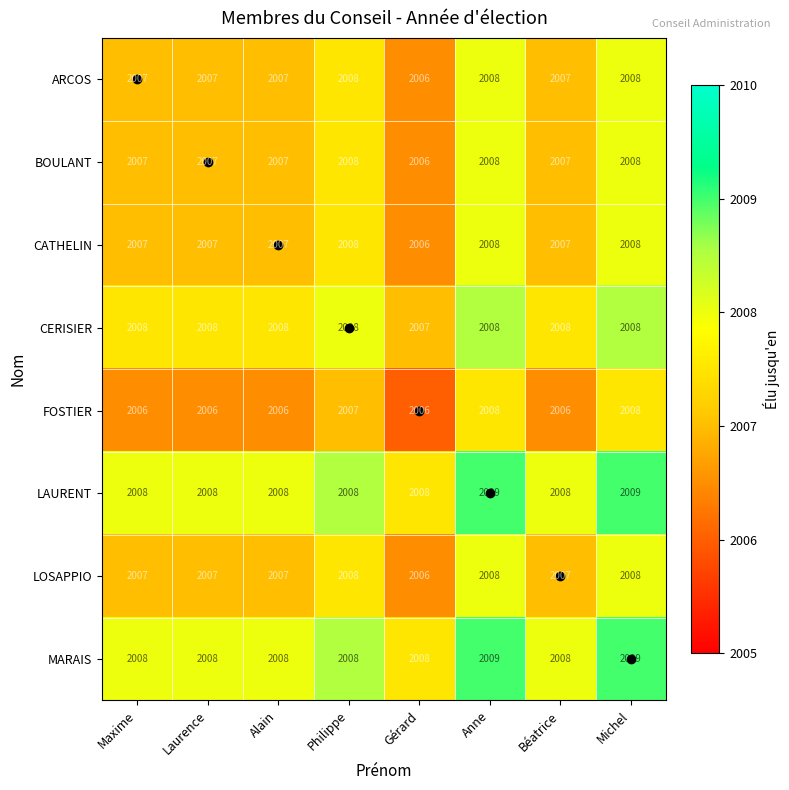

How many series are shown in this chart?

8